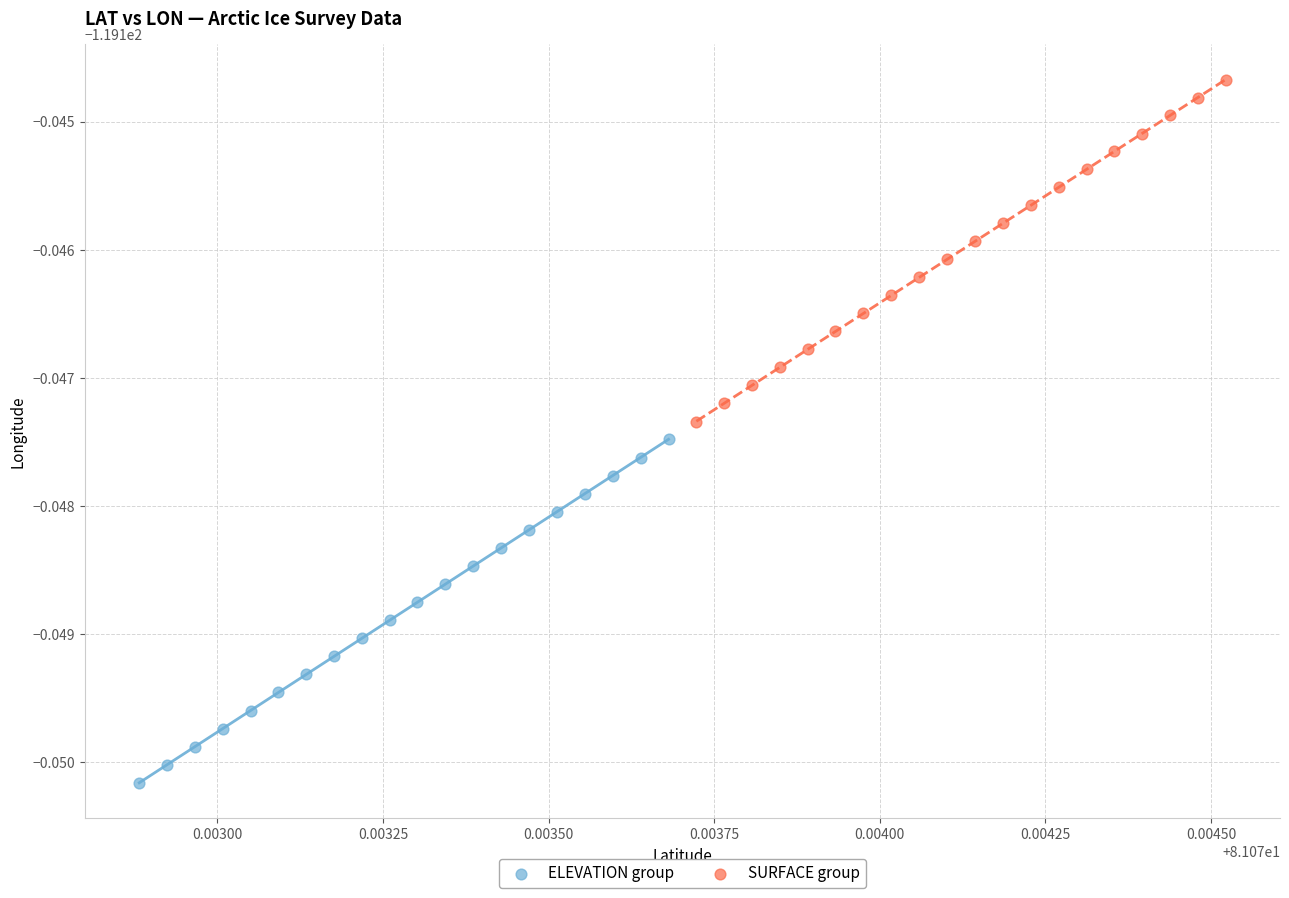

Which series reaches the minimum Y coordinate?

ELEVATION group